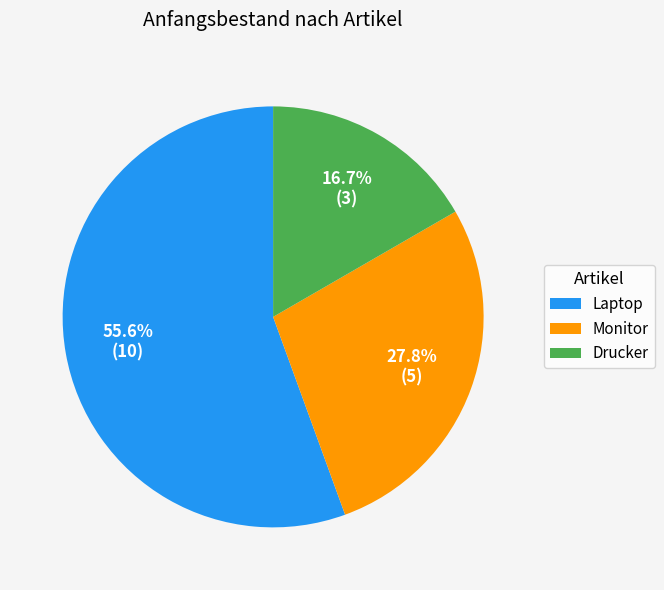

How many slices are in this pie chart?

3